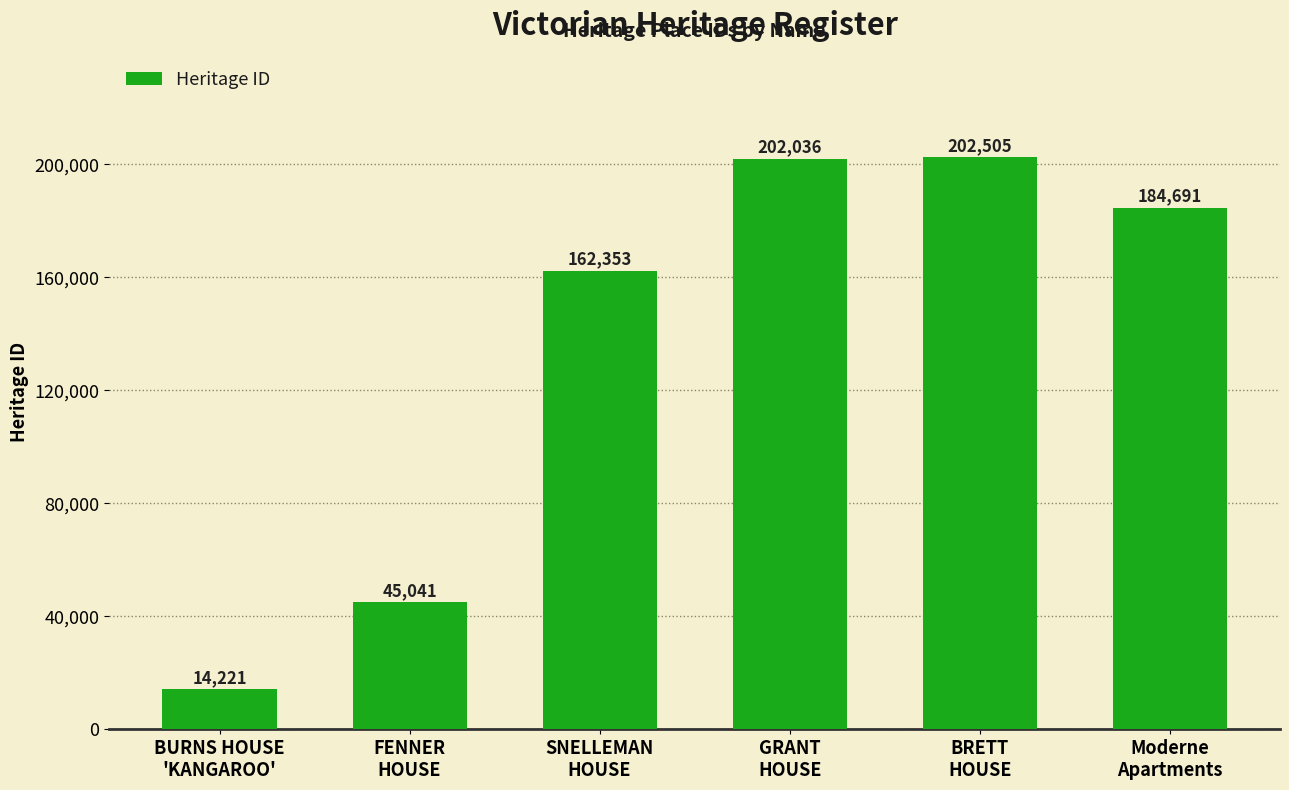

Where does the data first go above 184691?

GRANT
HOUSE